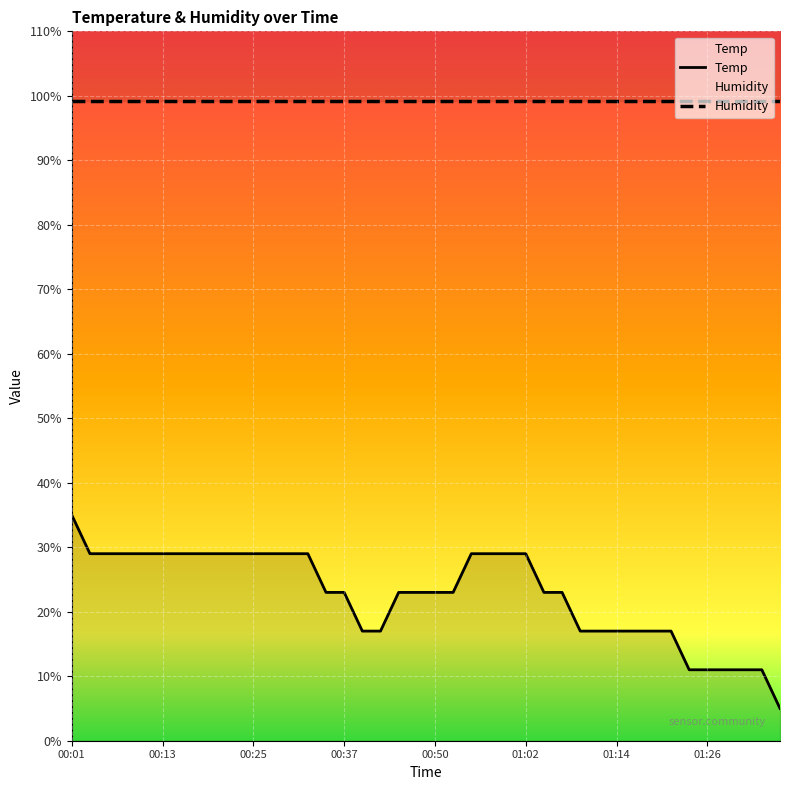

Rank the series by their average value, from highest to lowest.

Humidity, Temp